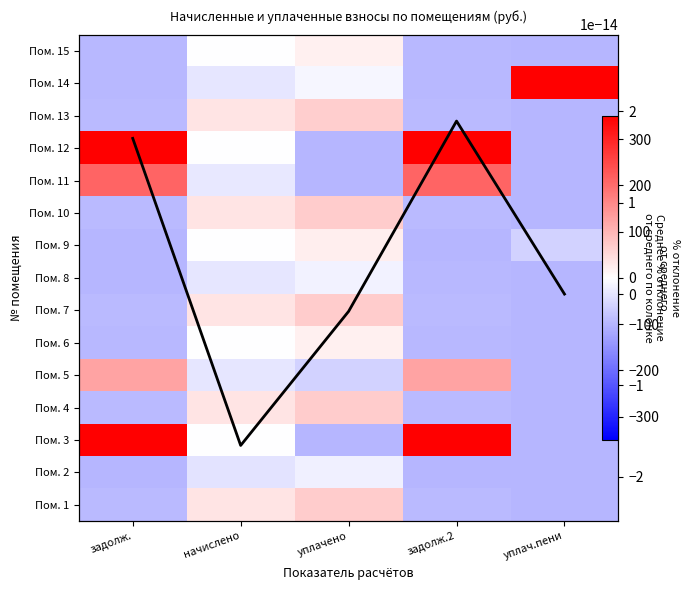

At задолж.2, list the series in order from smallest to largest.

Пом. 9, Пом. 2, Пом. 14, Пом. 8, Пом. 15, Пом. 6, Пом. 13, Пом. 4, Пом. 10, Пом. 1, Пом. 7, Среднее % отклонение, Пом. 5, Пом. 11, Пом. 3, Пом. 12